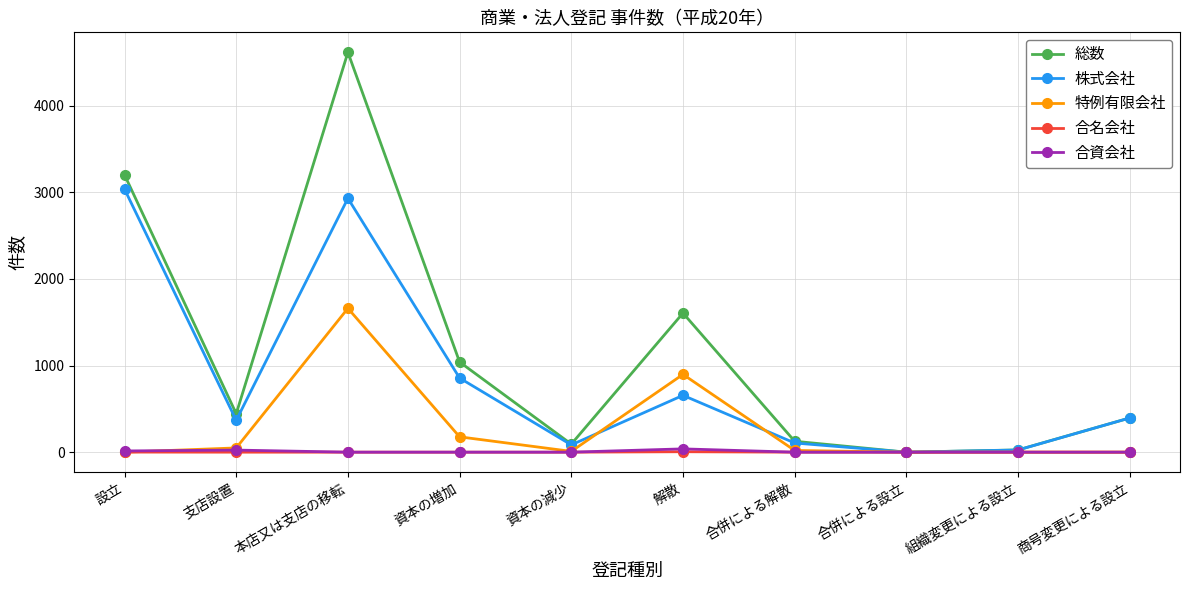

What is the label of the 10th point from the left?

商号変更による設立